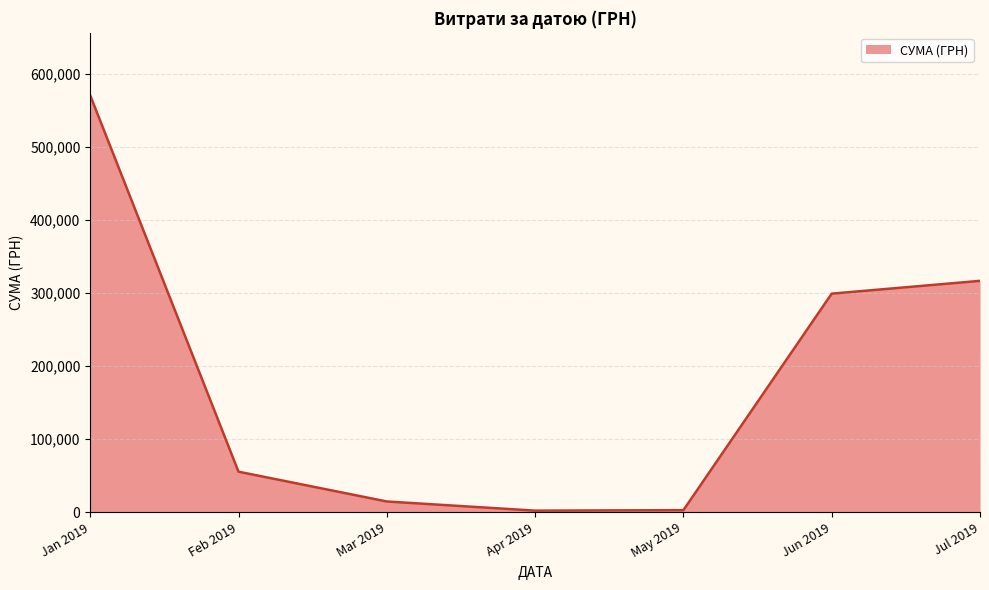

Is it true that the value at Jan 2019 is 570393.1?

True